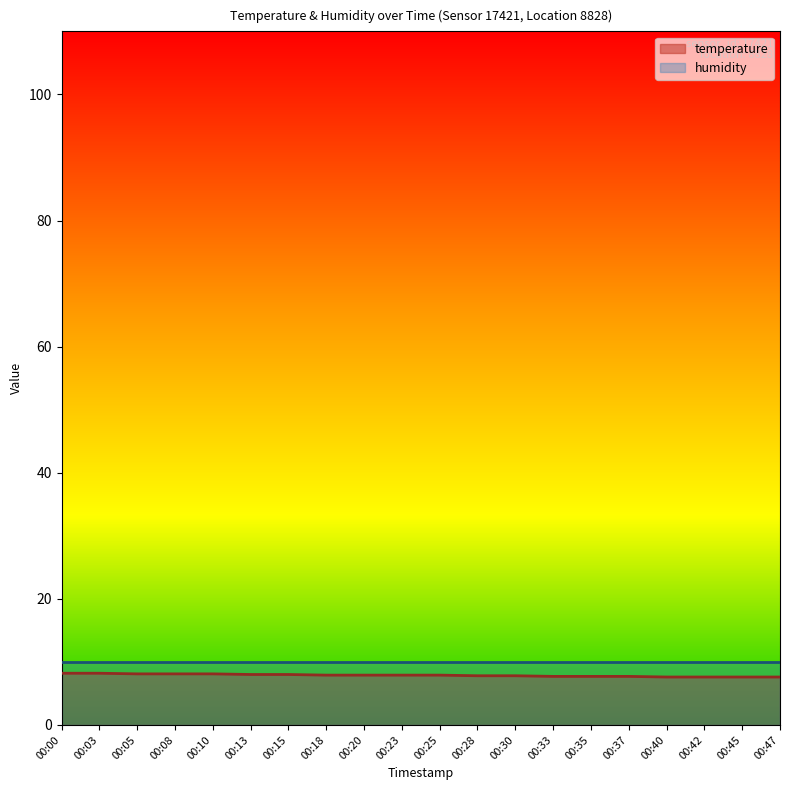

How many values are between 7 and 8?

15